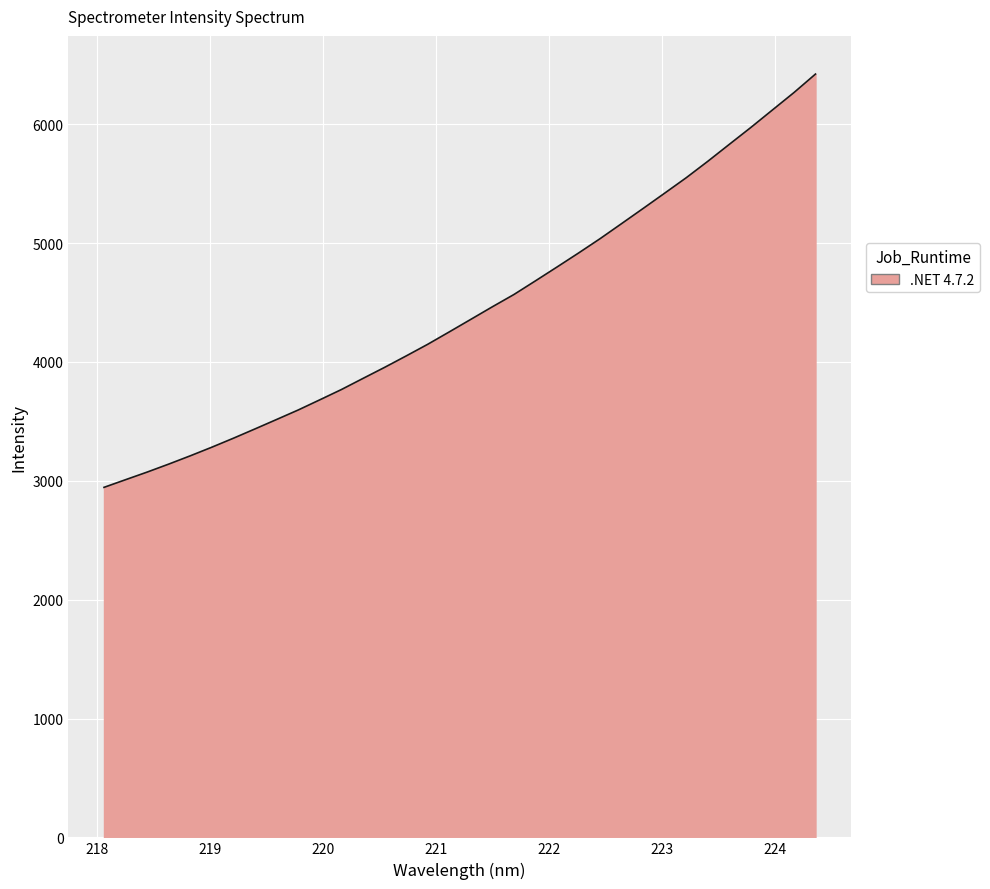

What is the maximum value shown in the chart?

6421.8